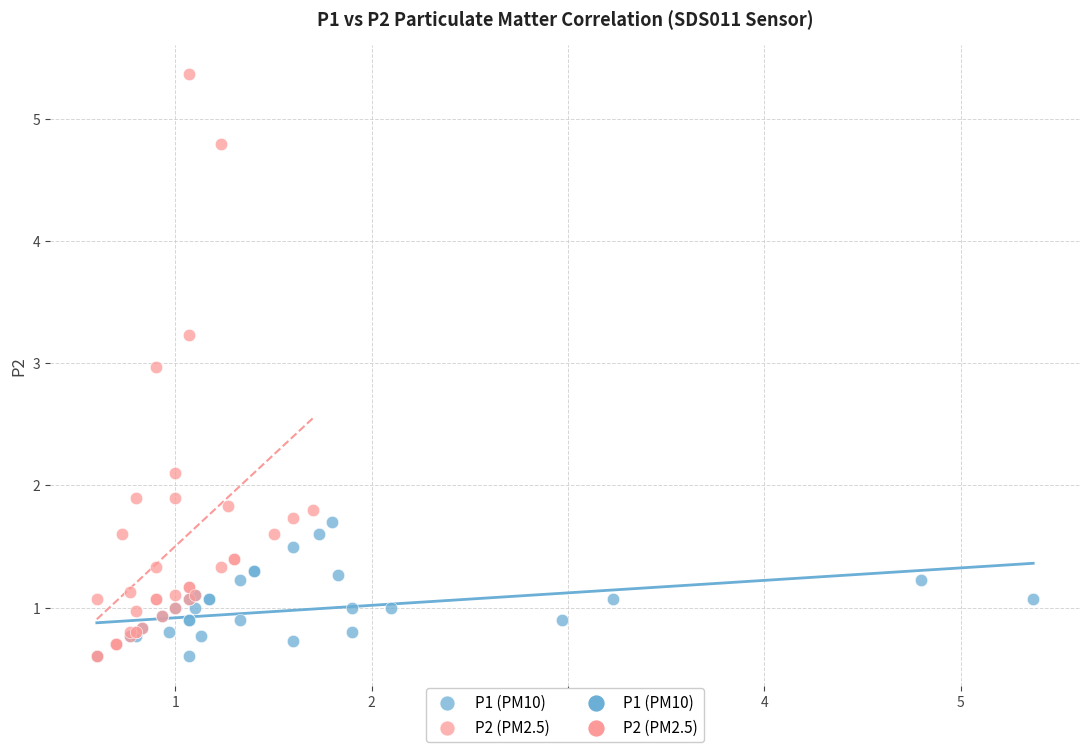

Which series has the largest Y range (max minus min)?

P2 (PM2.5)